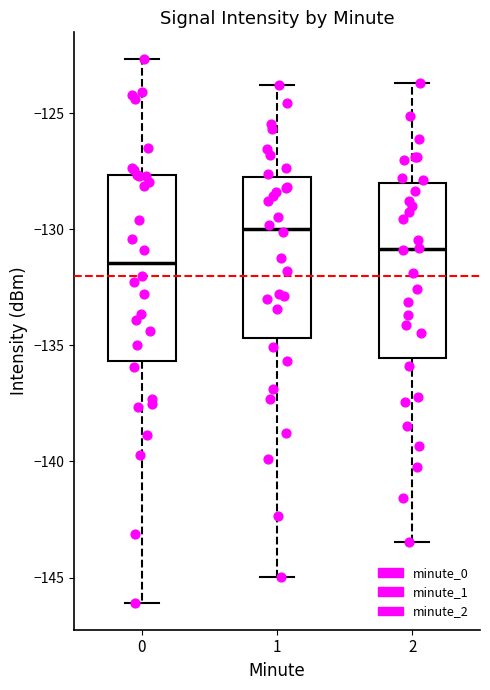

Reading left to right, read every box against the y-axis: the position of its median line, the range the box covers, and the ends of its whiskers. The values are not printed on the chart, so give them approximately, as read against the axis.

0: median -131.5, box -135.5 to -127.5, whiskers -146.0 to -122.5
1: median -130.0, box -134.5 to -127.5, whiskers -145.0 to -124.0
2: median -131.0, box -135.5 to -128.0, whiskers -143.5 to -123.5